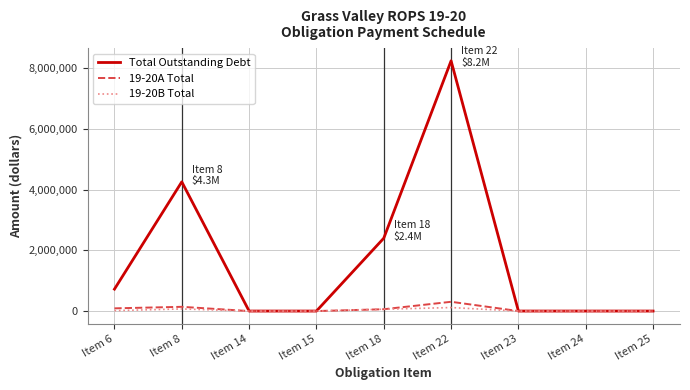

Is this an area chart (filled region under the line)?

No